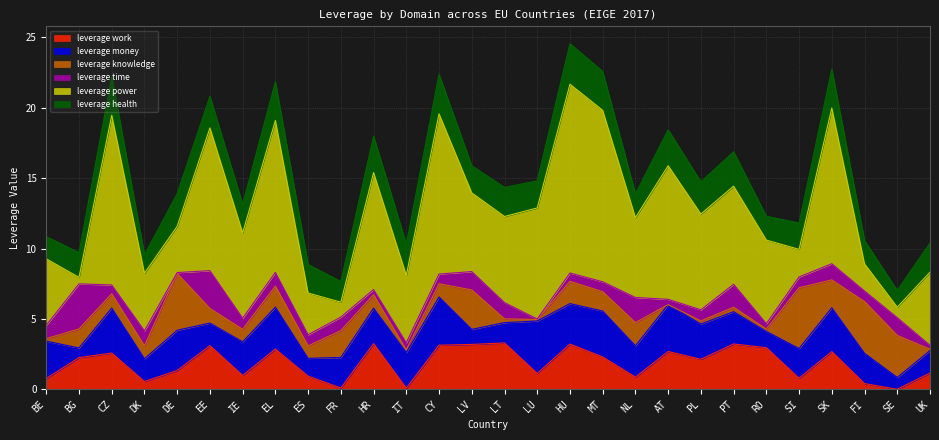

At how many categories does at least one series exceed 3?

25